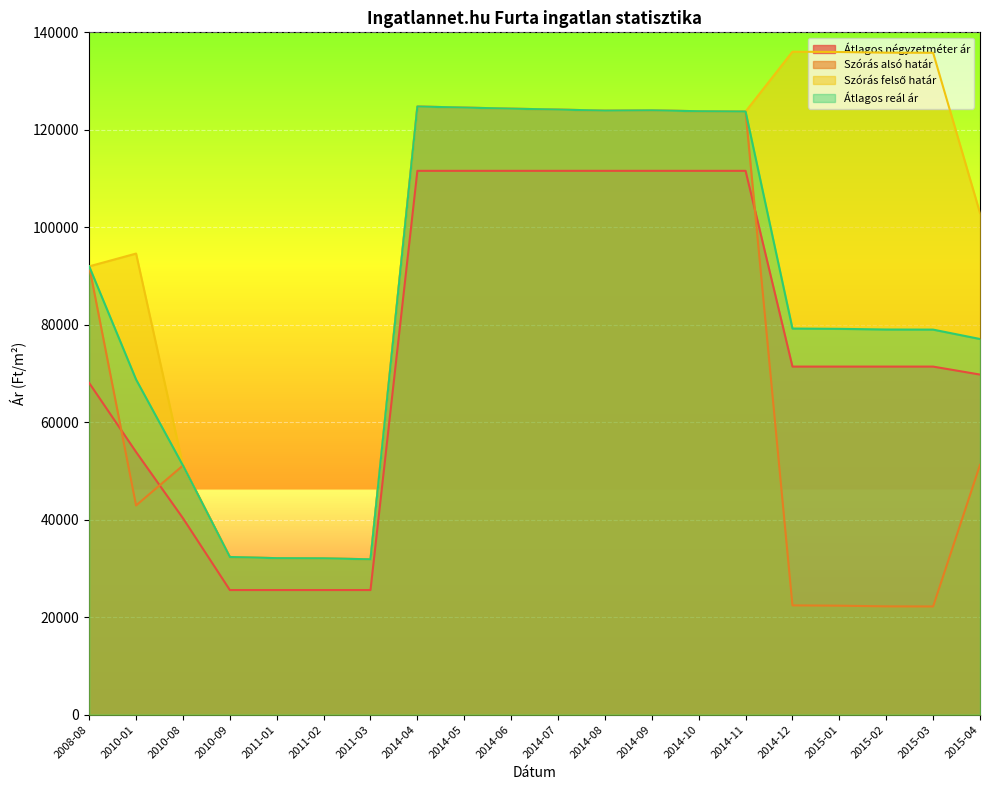

How many lines are shown in the chart?

4